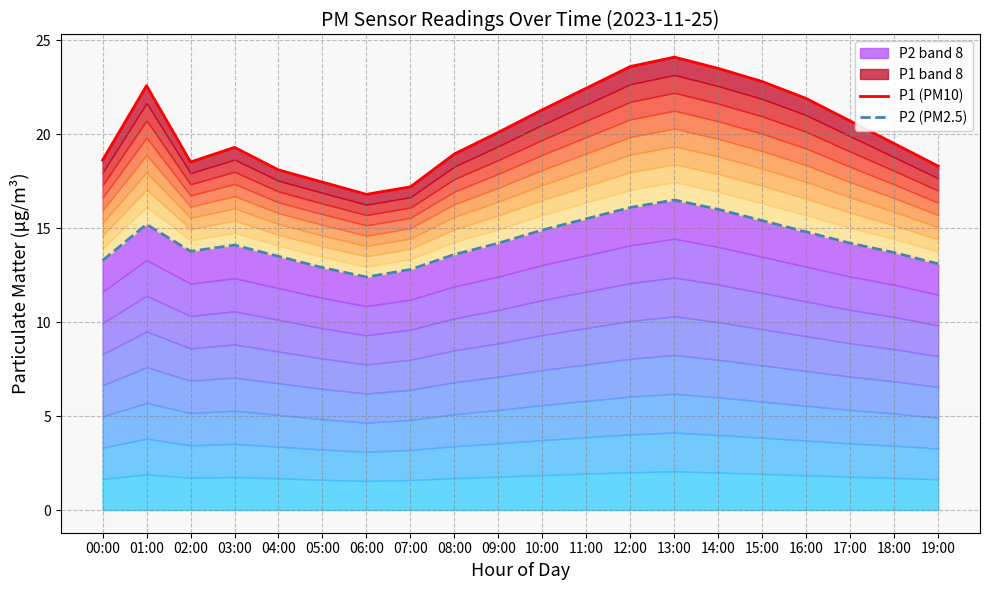

At which label is P2 (PM2.5) closest to 14?

03:00